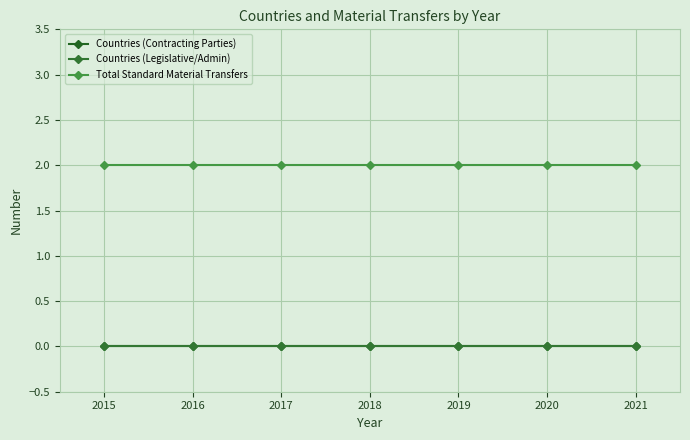

Rank the series by their maximum value, from highest to lowest.

Total Standard Material Transfers, Countries (Contracting Parties), Countries (Legislative/Admin)